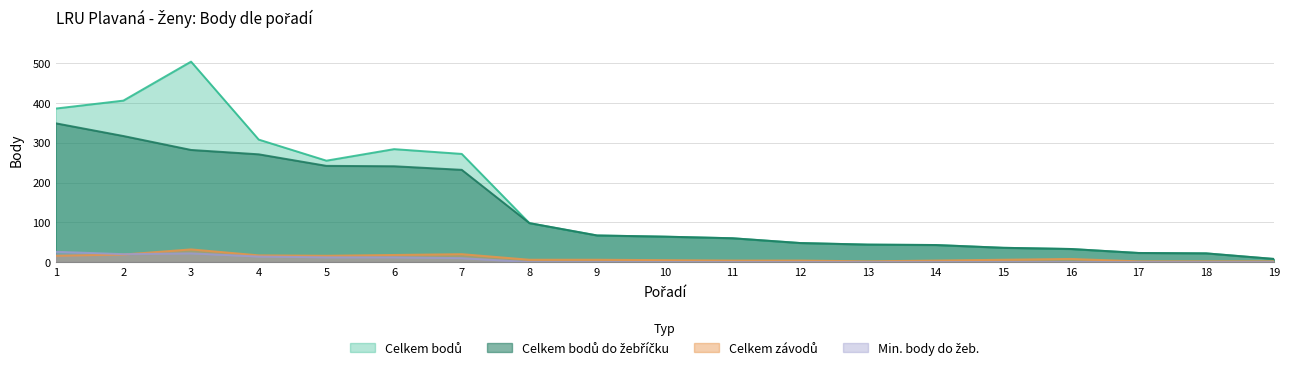

What is the value of the Celkem bodů do žebříčku point at the 16th from the left?

33